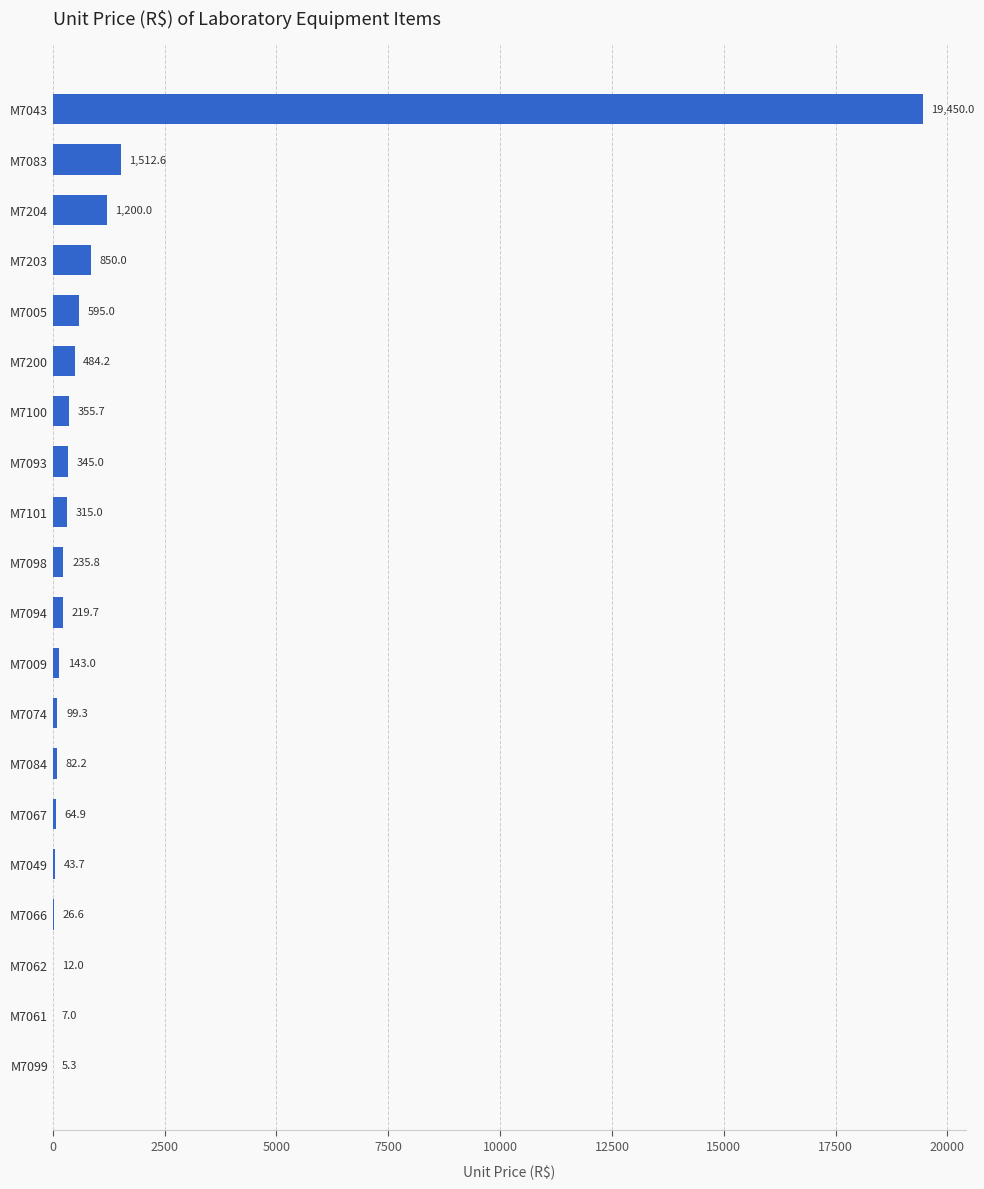

What is the approximate value at M7204?

1200.0